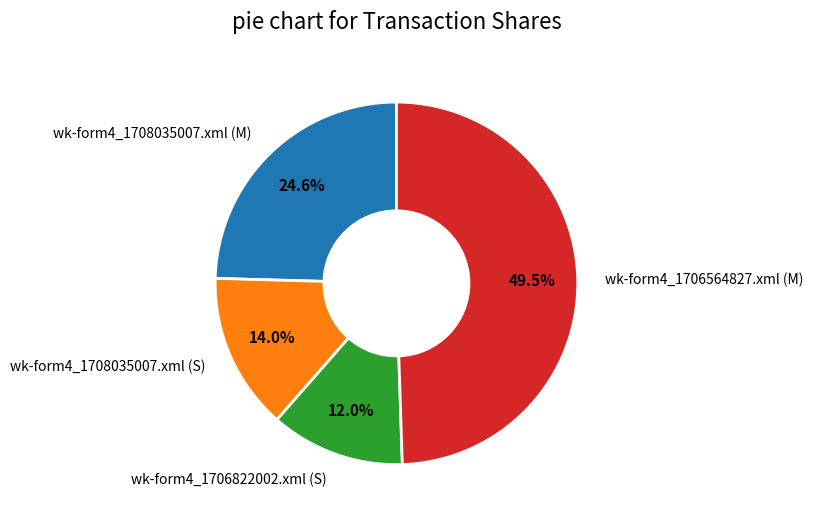

Is it true that wk-form4_1708035007.xml (S) is 25% of the pie?

False